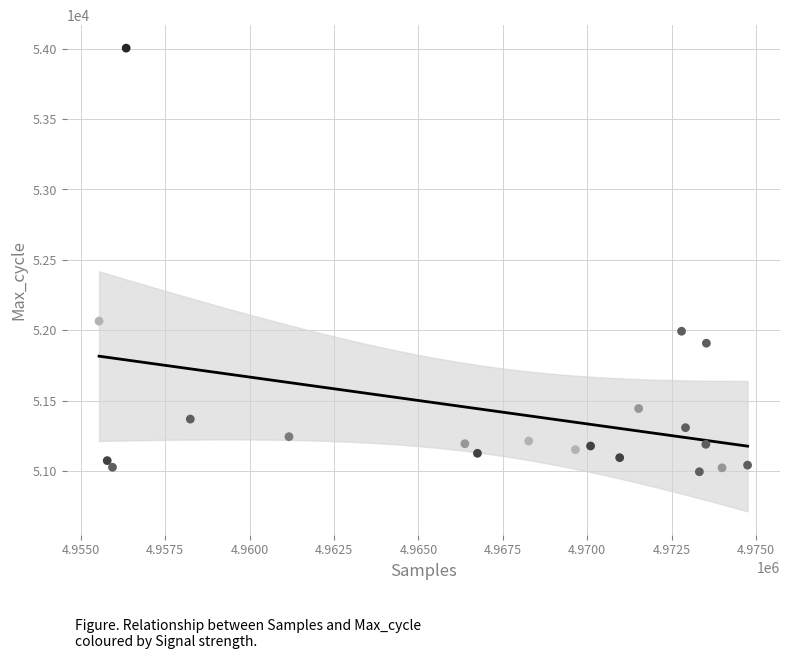

What is the range of X values (max minus min)?

19202